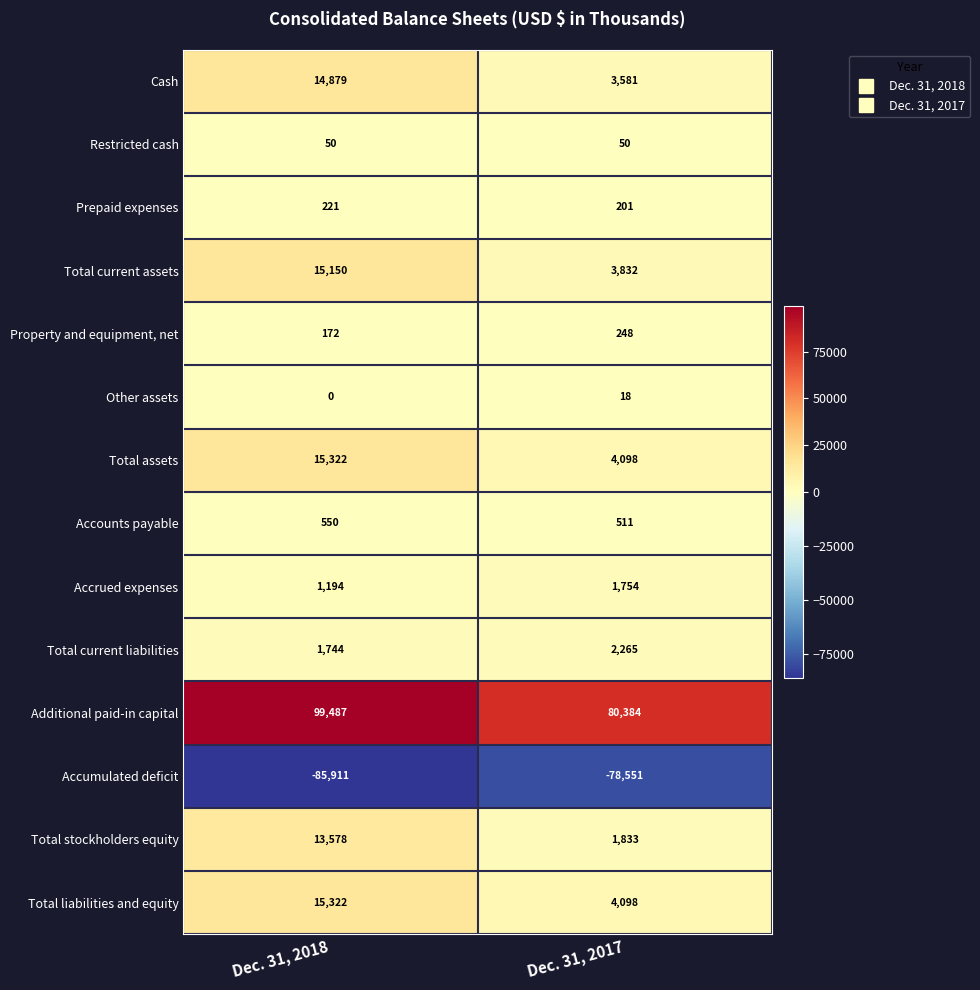

At how many categories does at least one series exceed 90074?

1